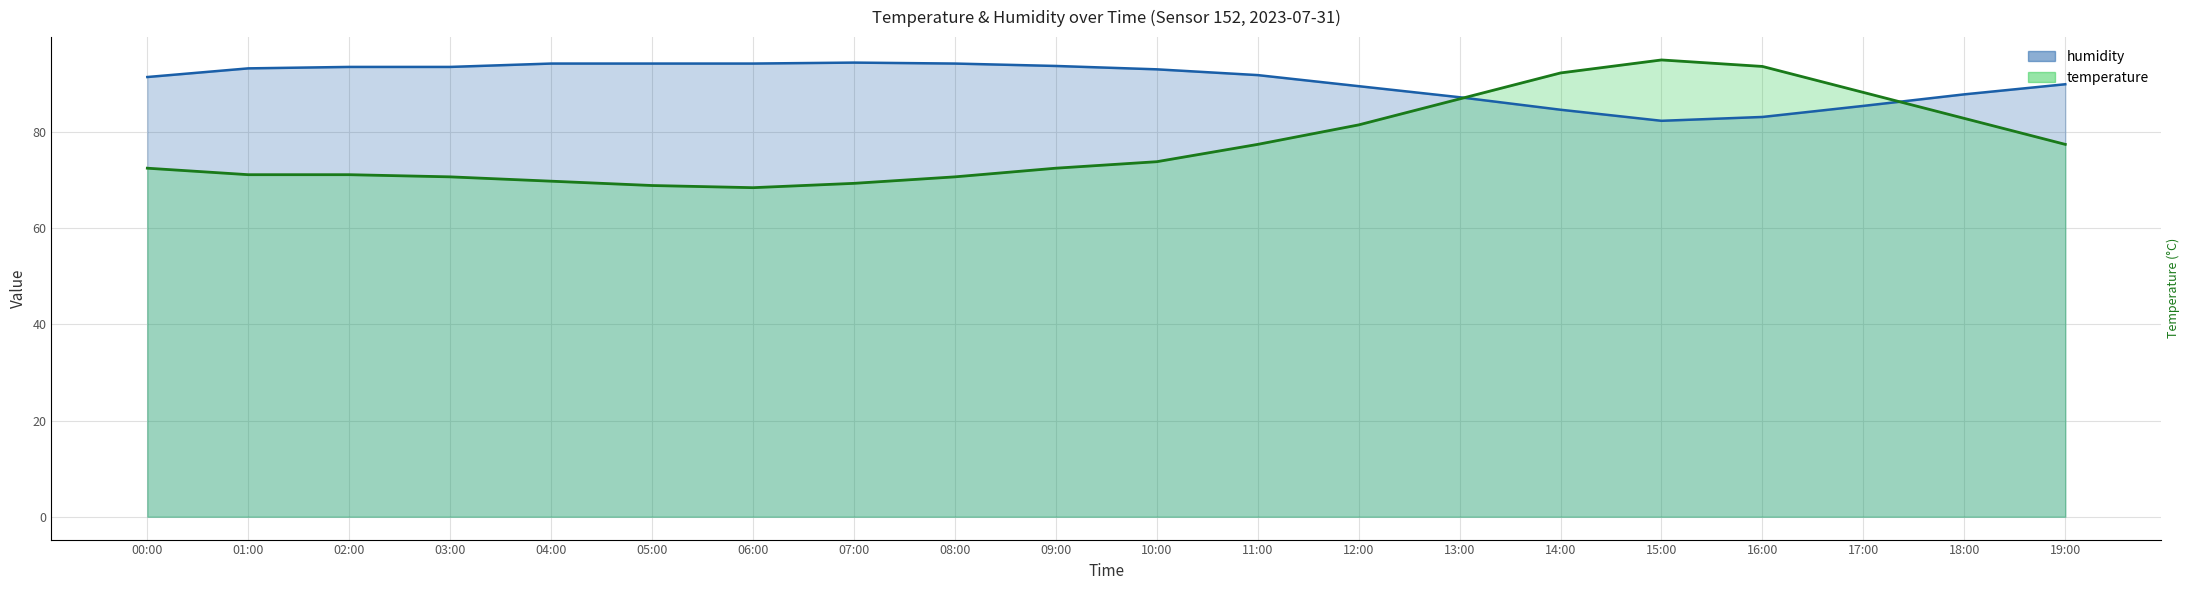

At which label does humidity reach its peak?

07:00